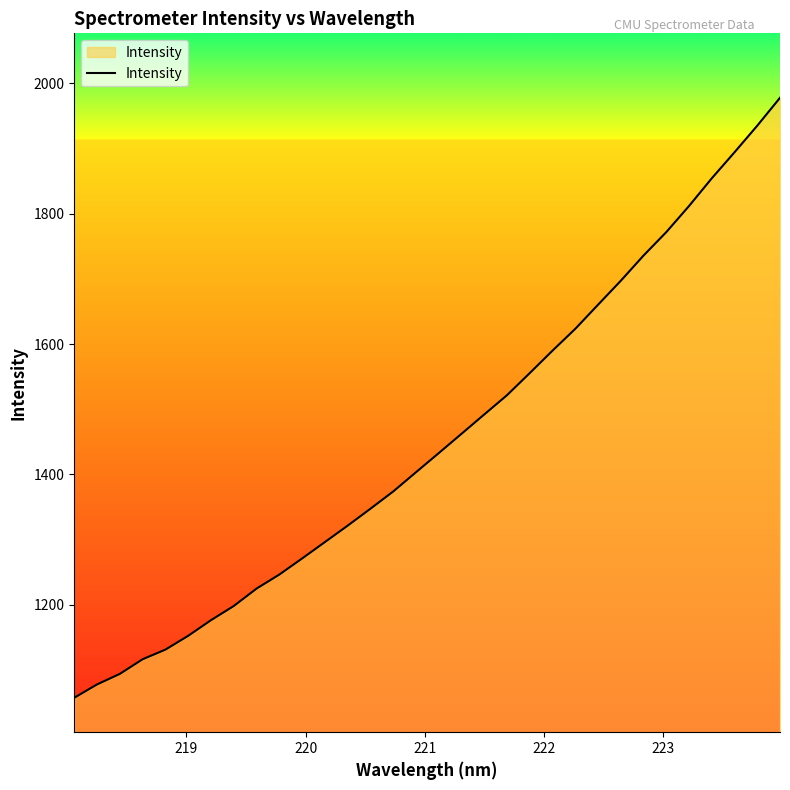

What is the difference between the maximum and minimum values?

920.4